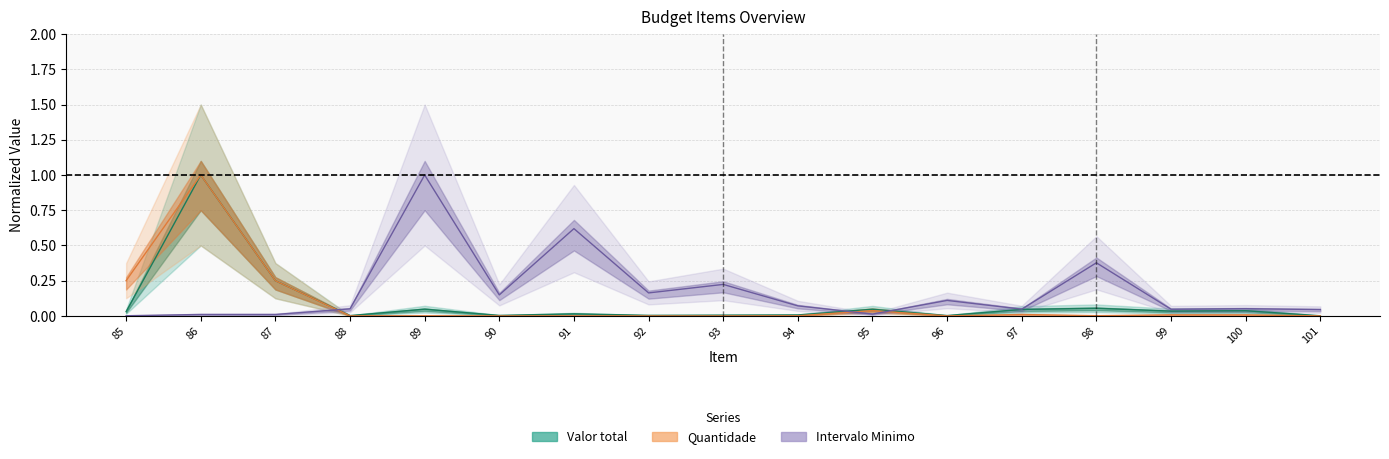

Is the value of Intervalo Minimo at 91 greater than the value of Quantidade at 86?

No